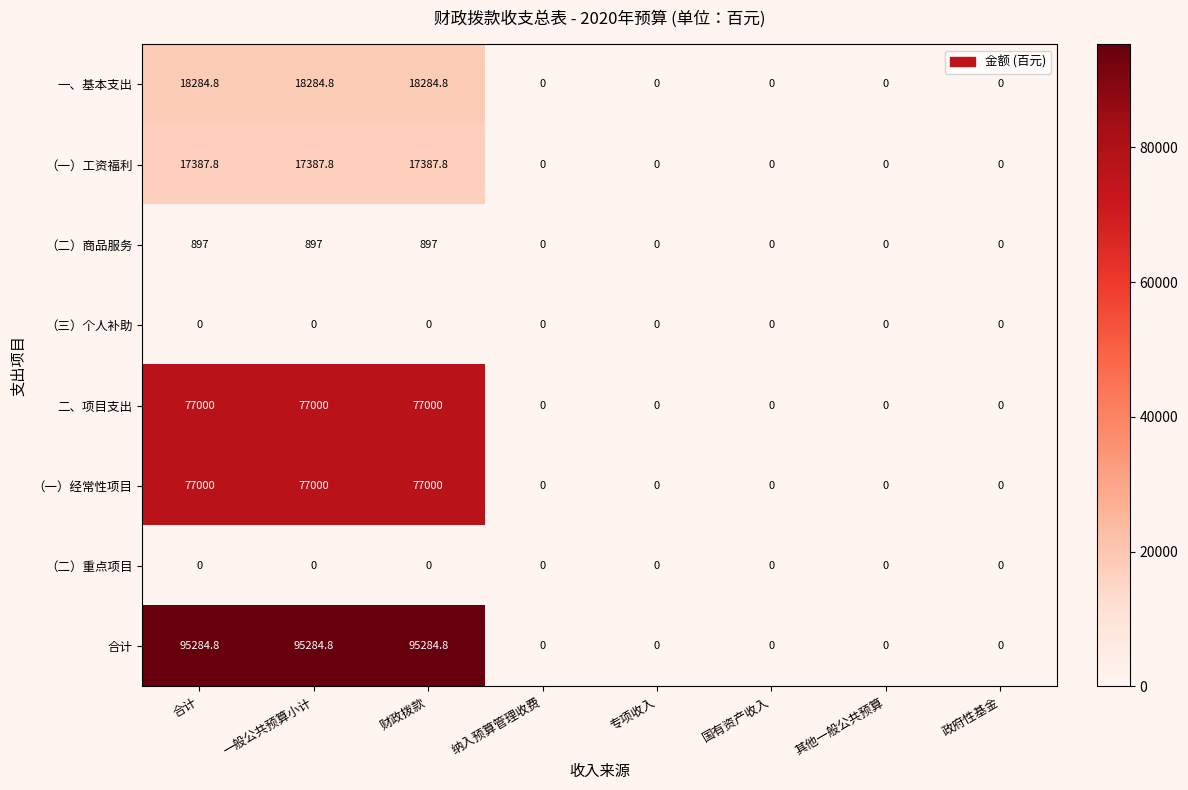

Which series has the widest spread of values?

合计